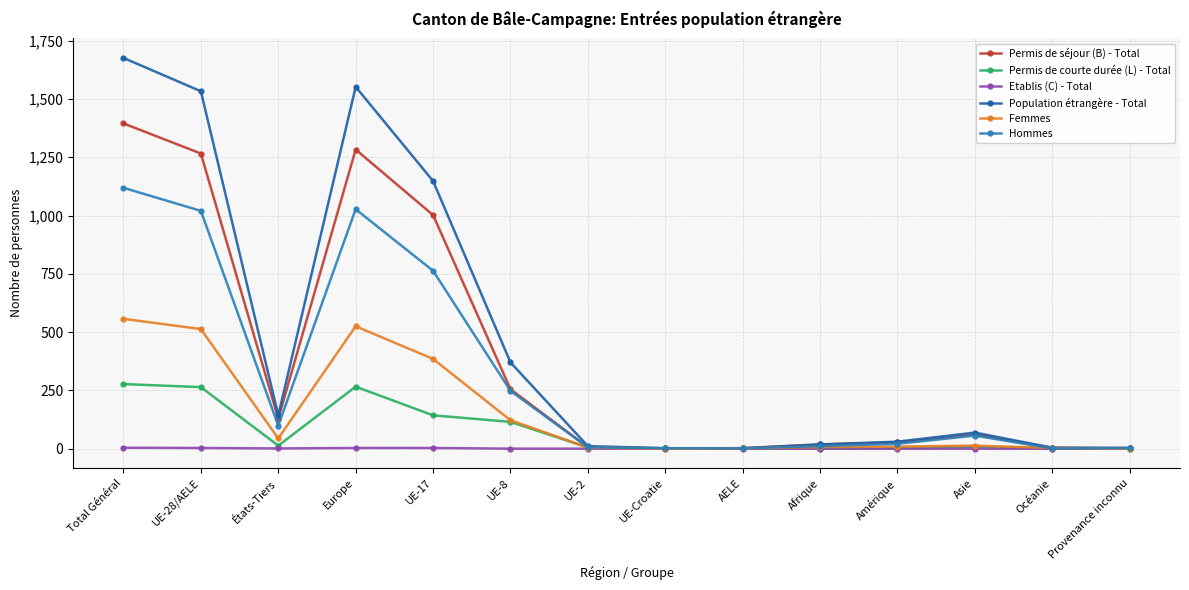

The value of Hommes at UE-17 is 502. True or false?

False